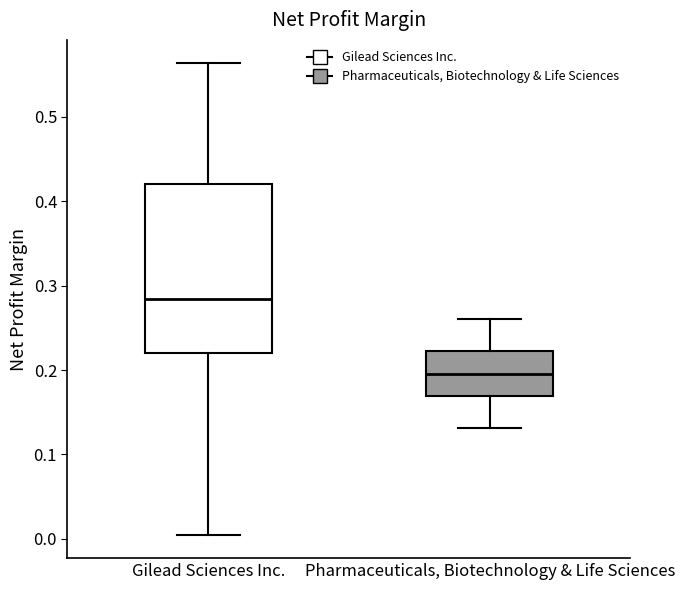

Reading left to right, read every box against the y-axis: the position of its median line, the range the box covers, and the ends of its whiskers. The values are not printed on the chart, so give them approximately, as read against the axis.

Gilead Sciences Inc.: median 0.28, box 0.22 to 0.42, whiskers 0.01 to 0.56
Pharmaceuticals, Biotechnology & Life Sciences: median 0.19, box 0.17 to 0.22, whiskers 0.13 to 0.26